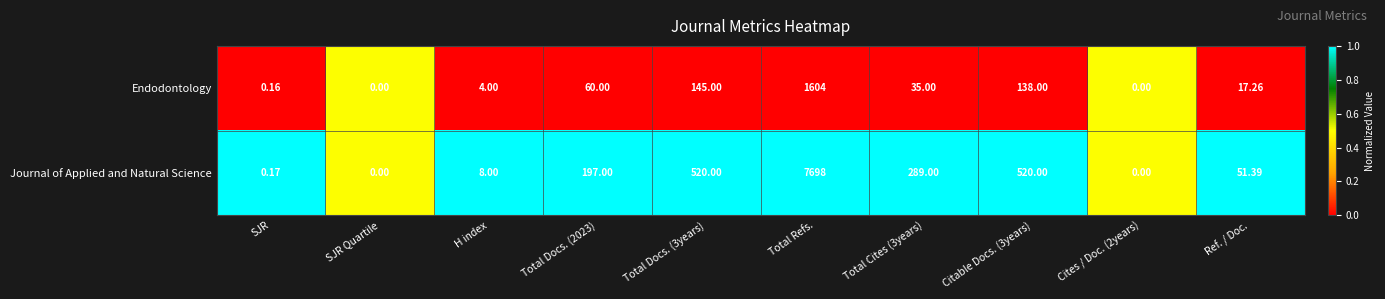

Rank the series by their maximum value, from highest to lowest.

Journal of Applied and Natural Science, Endodontology